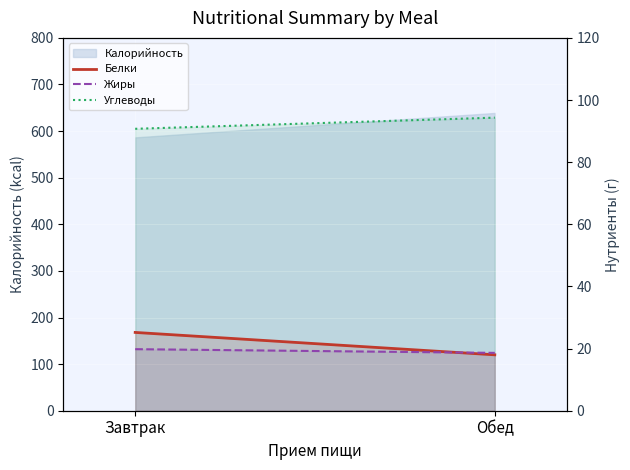

Between Завтрак and Обед, which series saw the biggest shift?

Белки